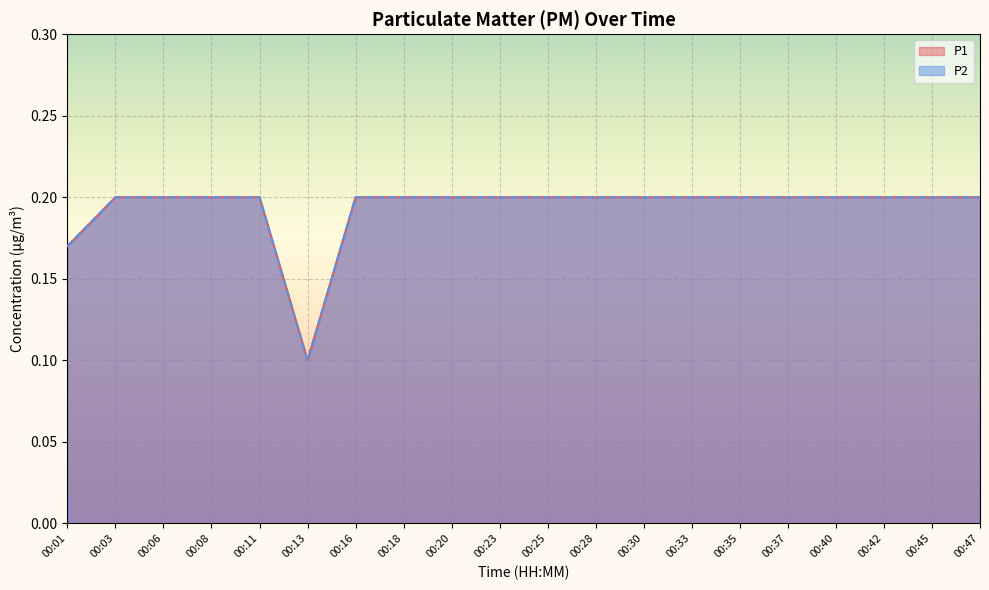

What is the minimum value for P1?

0.1